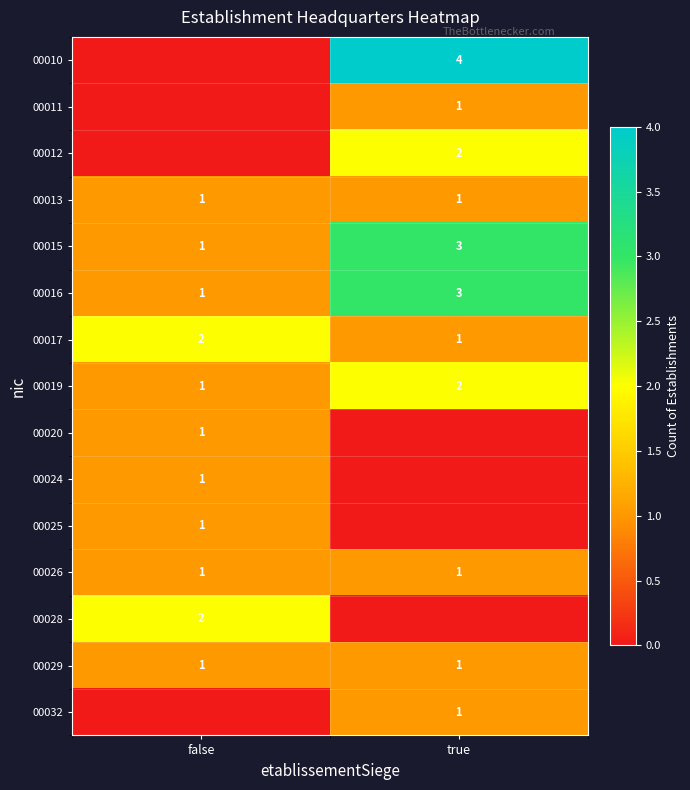

The value of 00011 at true is 0. True or false?

False